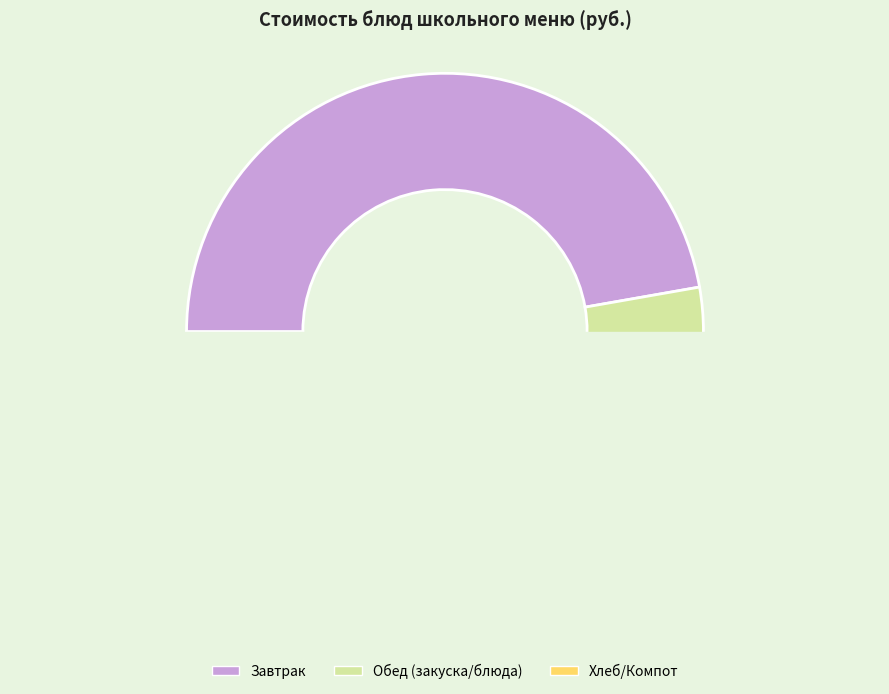

Does any single category account for the majority?

No